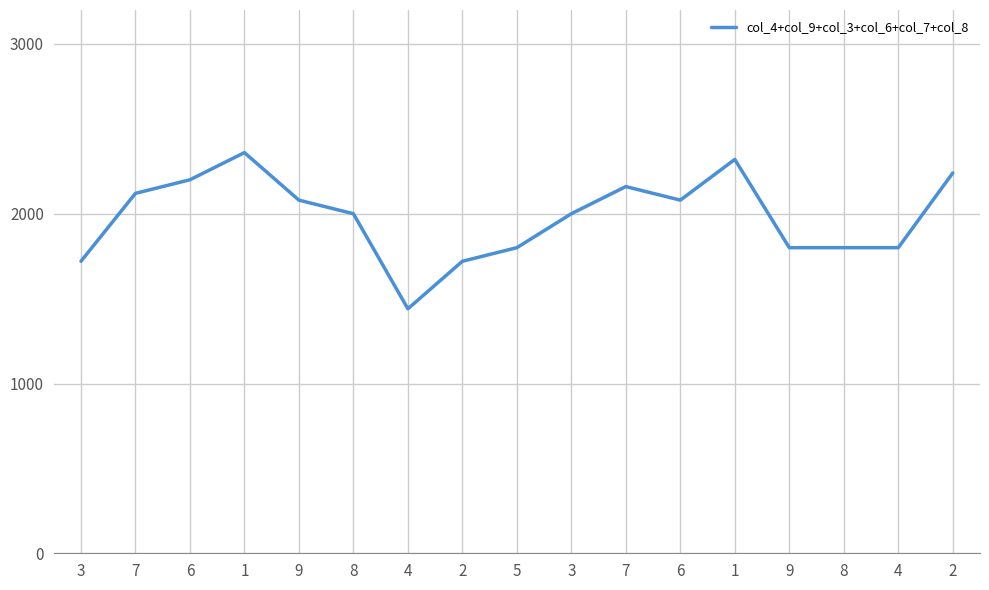

Reading left to right, list all the values displayed in this chart.

1720	2120	2200	2360	2080	2000	1440	1720	1800	2000	2160	2080	2320	1800	1800	1800	2240